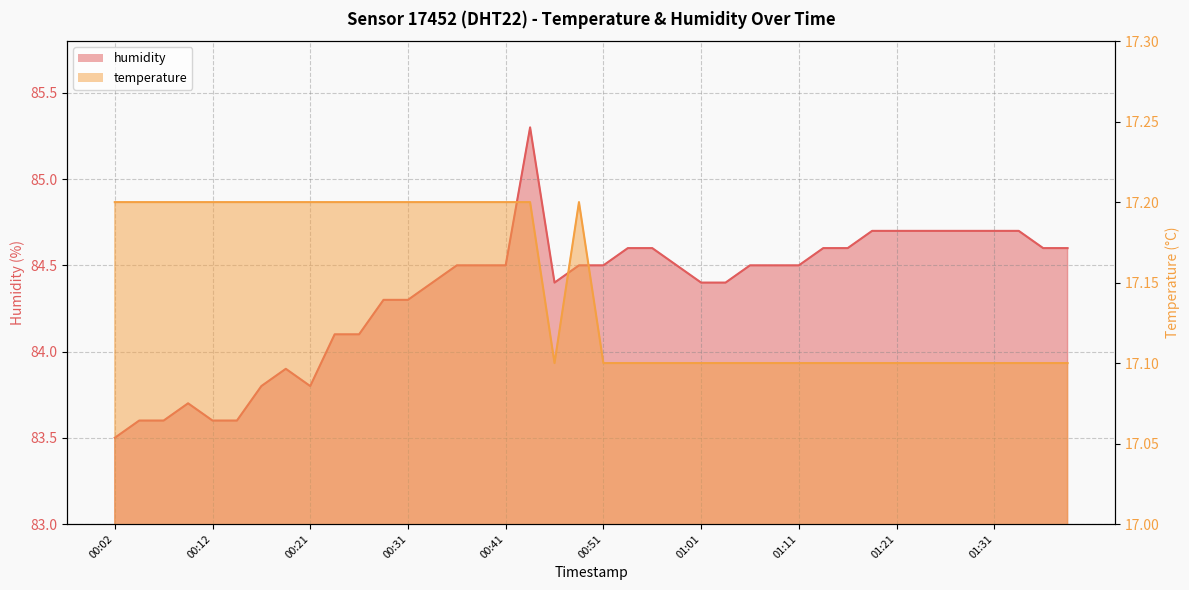

What is the label of the 40th point from the left?

01:38